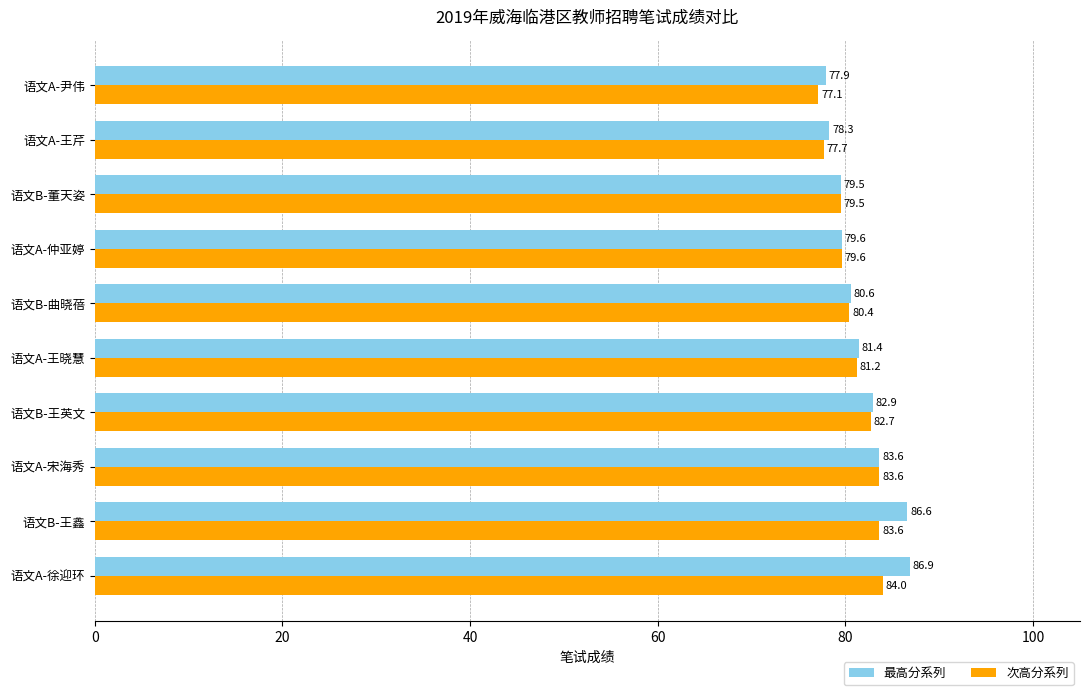

Which series has the largest range (max minus min)?

最高分系列